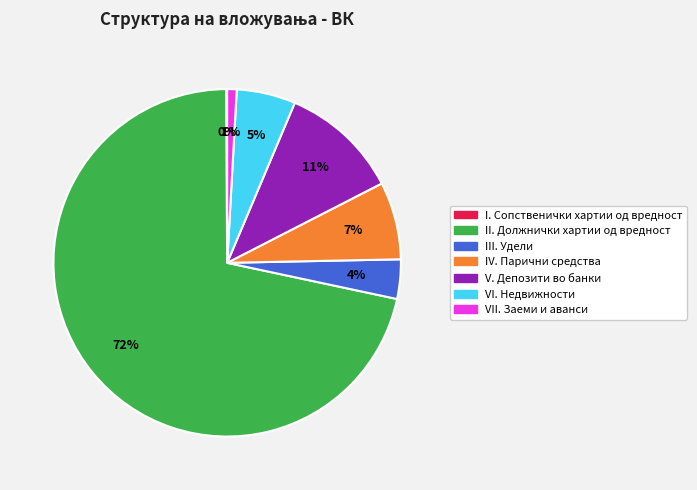

To the nearest percent, what is the average slice percentage?

14%